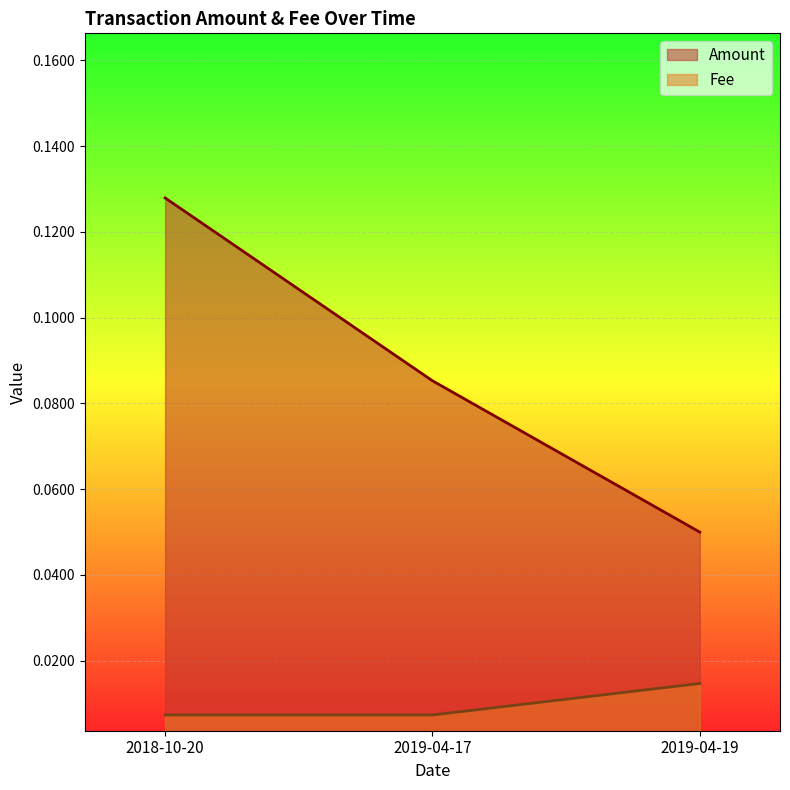

The value of Amount at 2019-04-19 is 0.1. True or false?

False